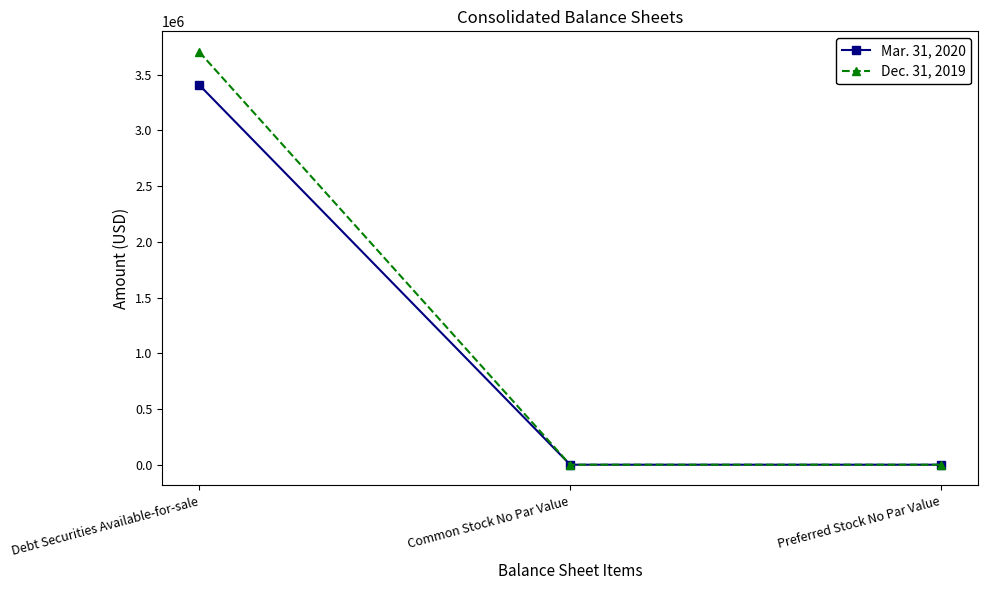

What is the difference between the Dec. 31, 2019 values at Debt Securities Available-for-sale and Preferred Stock No Par Value?

3703096